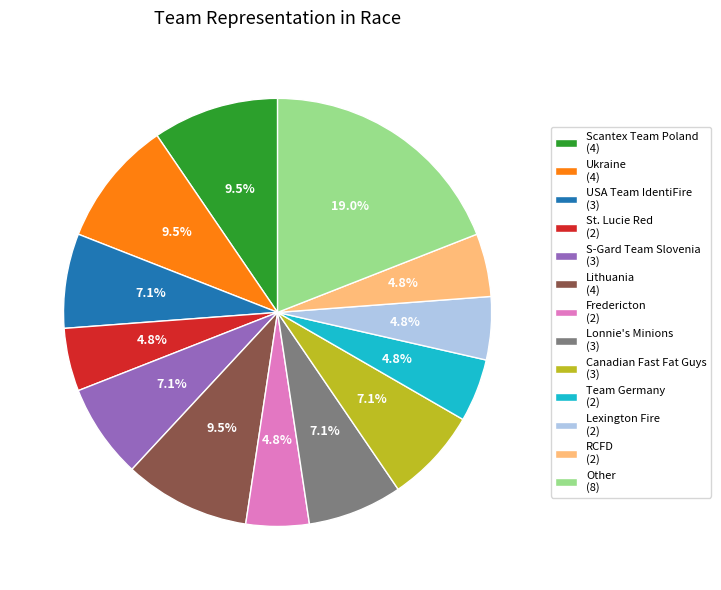

Combined, do S-Gard Team Slovenia (3) and USA Team IdentiFire (3) account for over 50%?

No